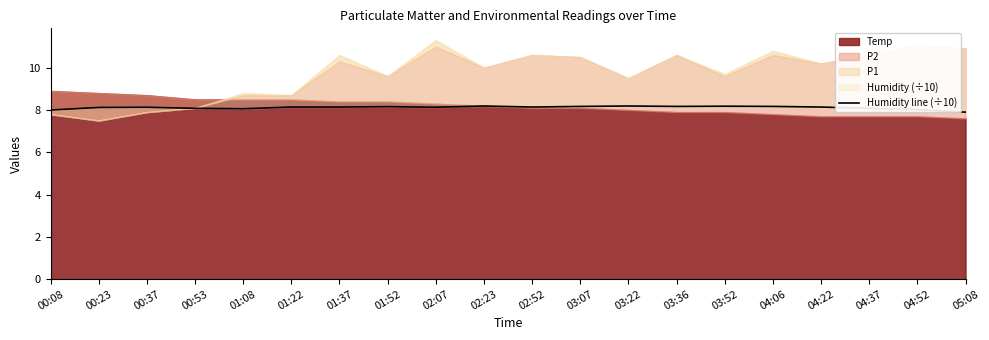

Reading left to right, transcribe all the data shown in this chart.

00:08=8.0	00:23=8.1	00:37=8.1	00:53=8.1	01:08=8.1	01:22=8.1	01:37=8.1	01:52=8.2	02:07=8.1	02:23=8.2	02:52=8.1	03:07=8.2	03:22=8.2	03:36=8.2	03:52=8.2	04:06=8.2	04:22=8.1	04:37=8.1	04:52=8.0	05:08=7.9